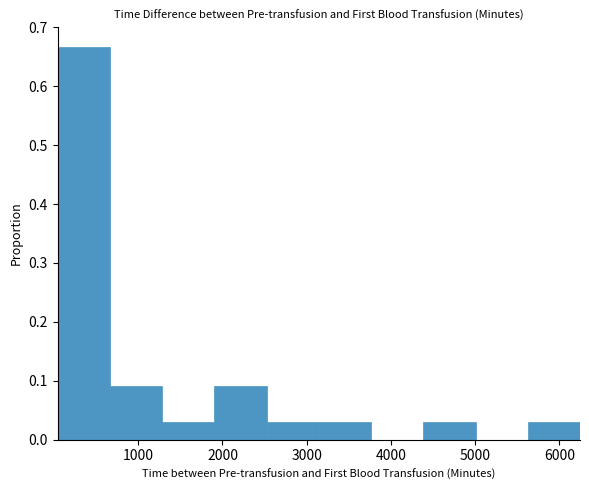

Reading left to right, list every bar in this chart as the range it spans on the x-axis followed by its height. Neither the bar edges nor the heights are printed on the chart, so give them approximately, as read against the axes.

0 to 700: 0.67
700 to 1300: 0.09
1300 to 1900: 0.03
1900 to 2500: 0.09
2500 to 3100: 0.03
3100 to 3800: 0.03
3800 to 4400: 0
4400 to 5000: 0.03
5000 to 5600: 0
5600 to 6200: 0.03